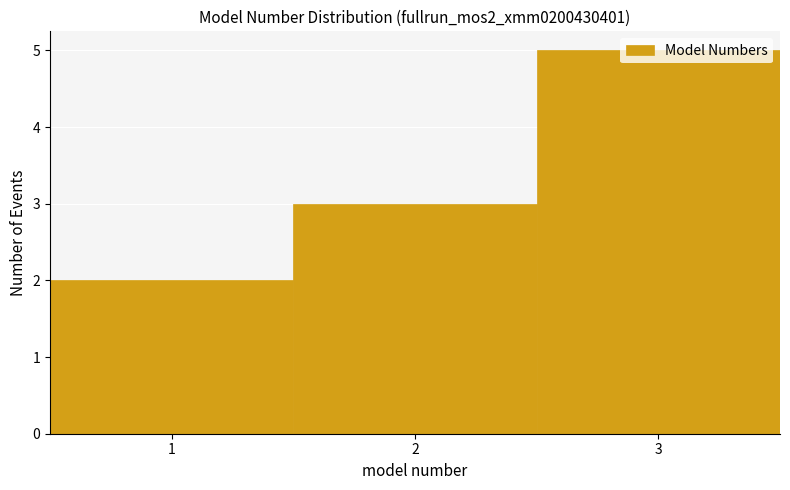

Reading left to right, transcribe this chart: for each bar, give the range it covers on the x-axis and its height. The values are not printed on the chart, so give them approximately, as read against the axis.

0.5 to 1.5: 2
1.5 to 2.5: 3
2.5 to 3.5: 5